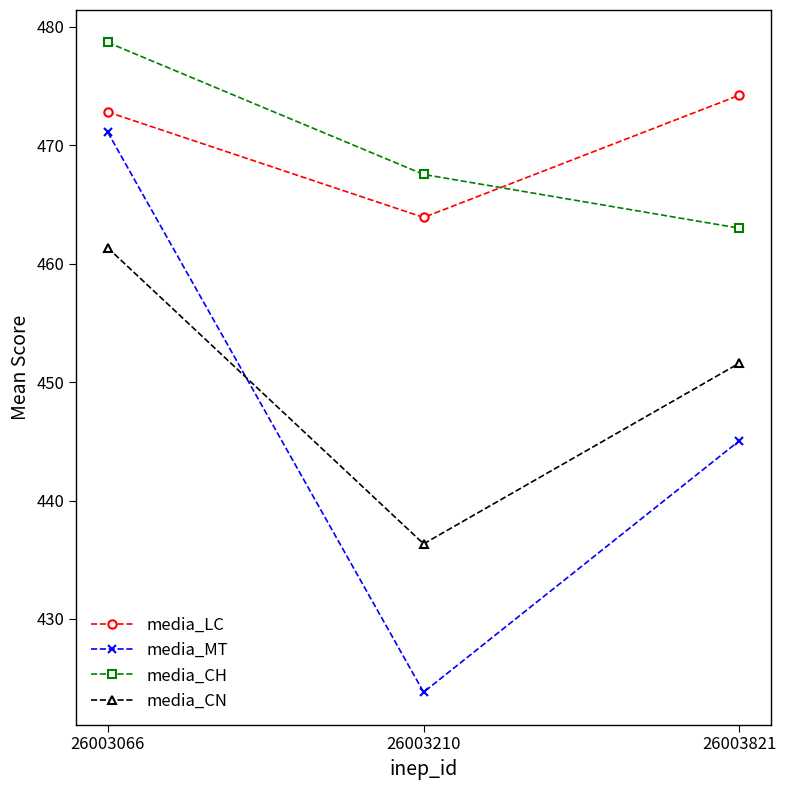

Which series changed the most between 26003066 and 26003210?

media_MT